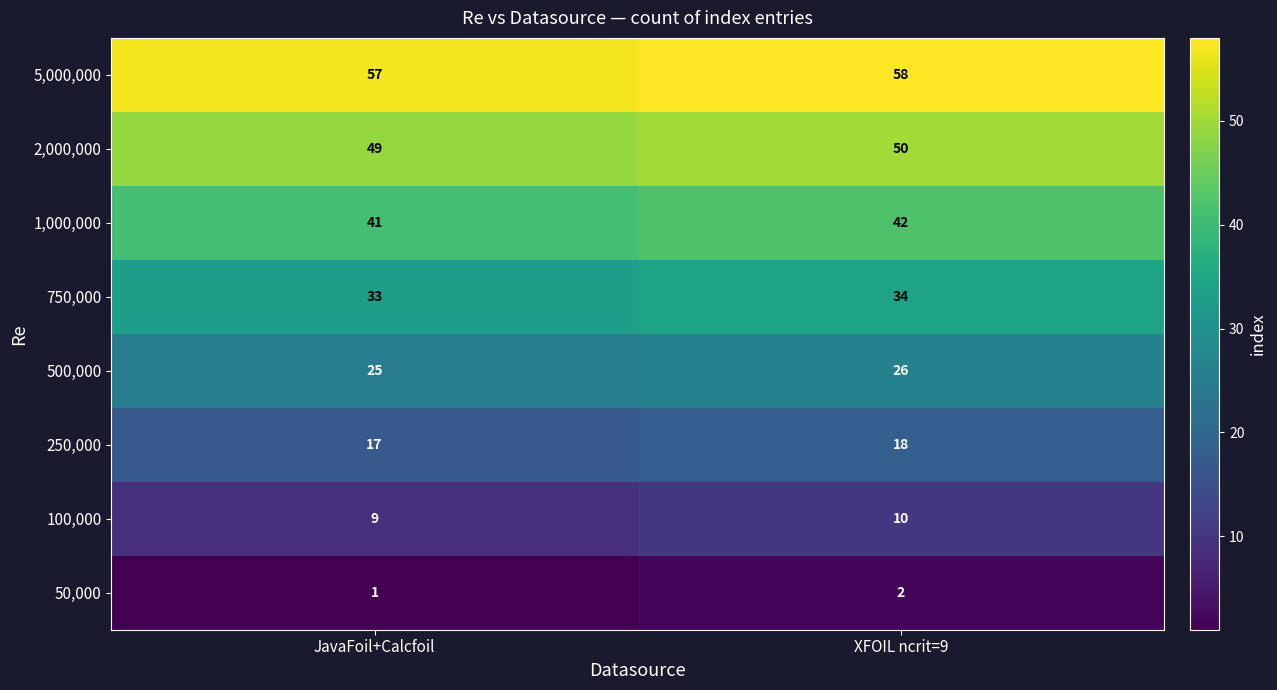

What is the minimum value shown in the chart?

1